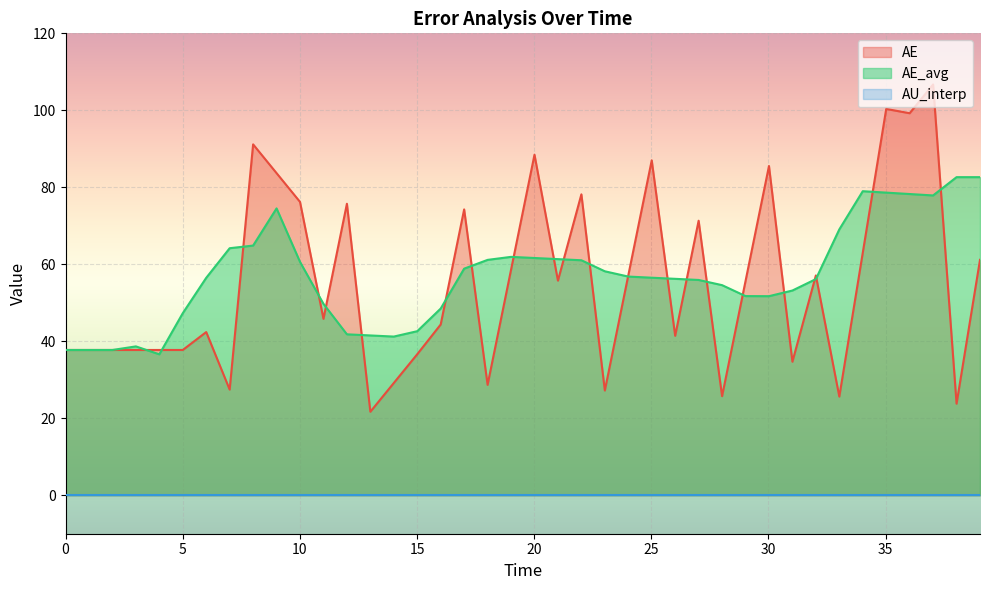

Which series has the widest spread of values?

AE